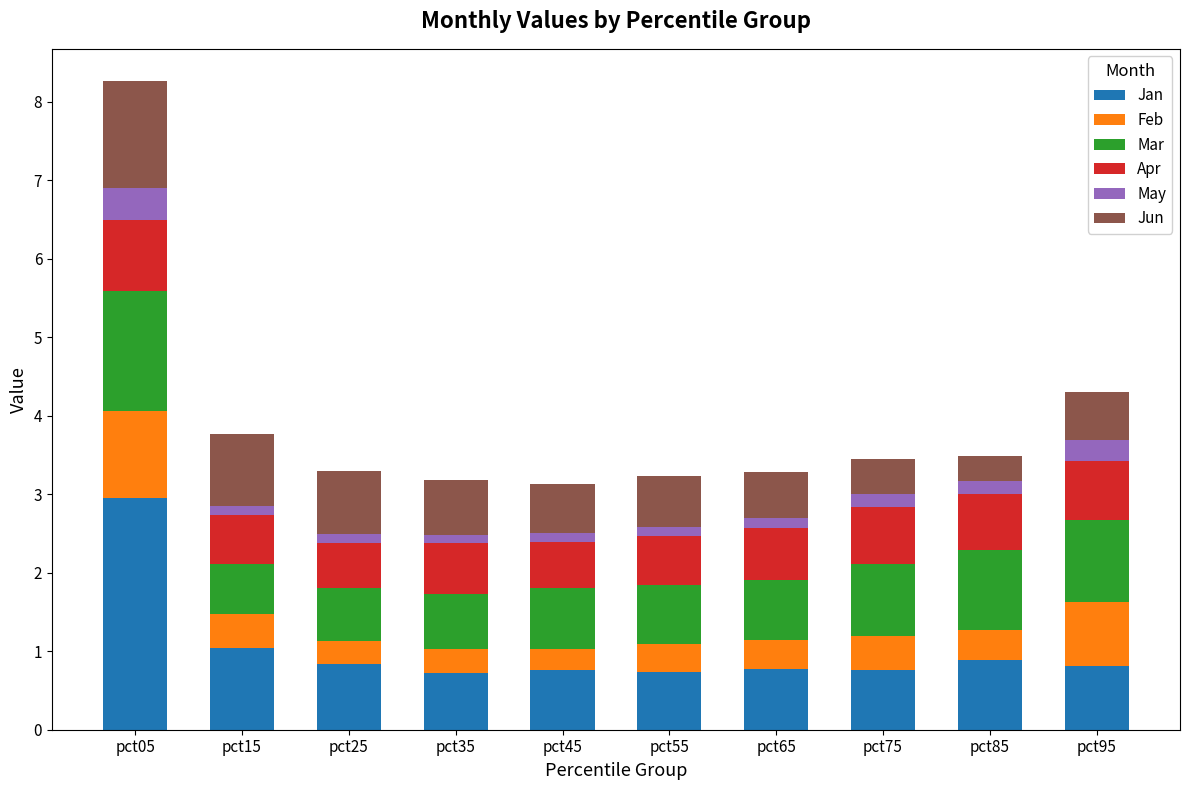

At which category is the sum across all series the highest?

pct05